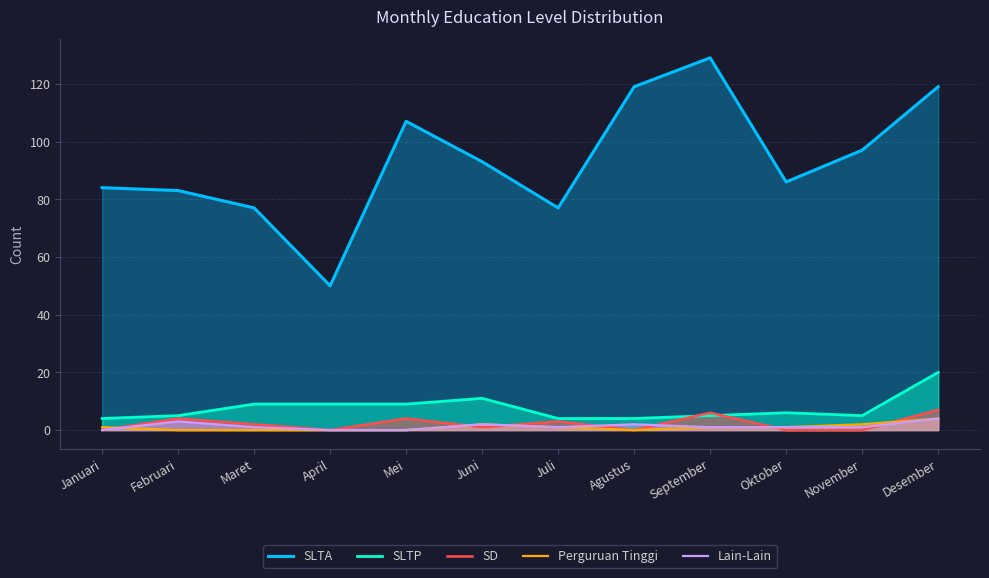

Where is Perguruan Tinggi nearest to the value 2?

Juni